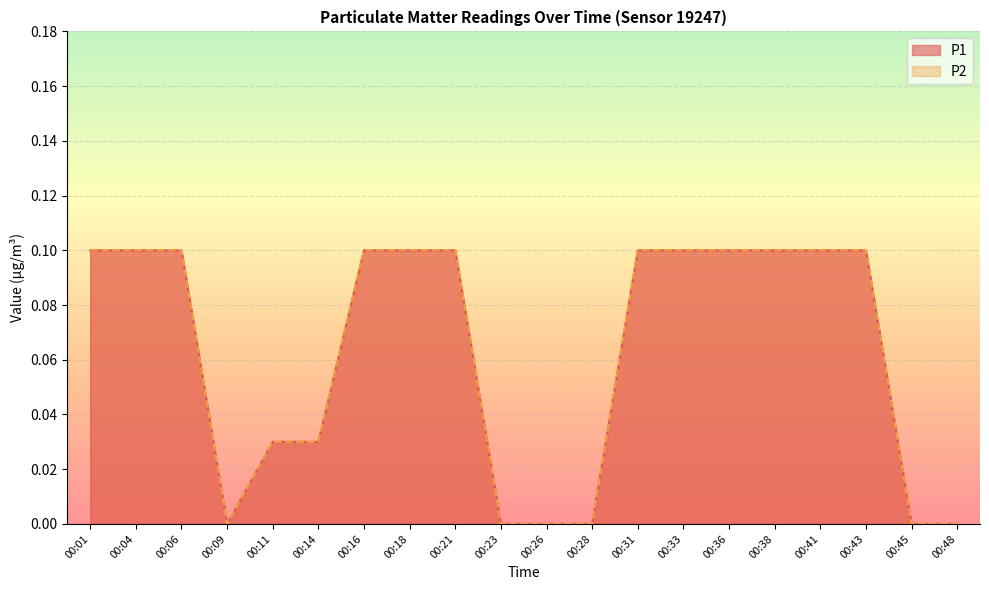

At which label does P2 reach its minimum?

00:09